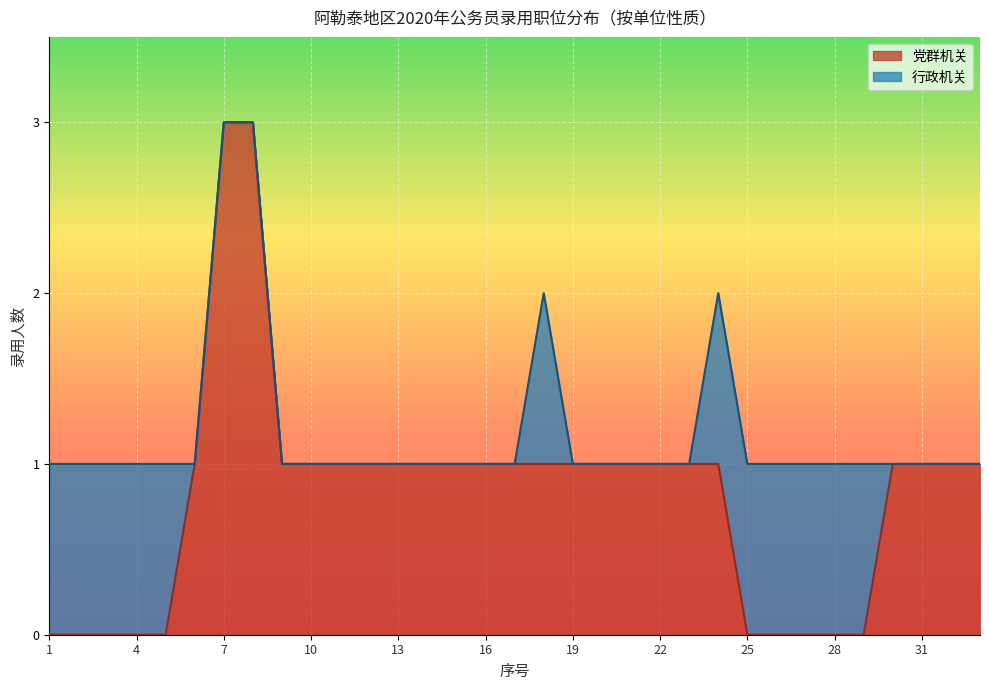

List the labels in order of value, smallest first.

1, 2, 3, 4, 5, 25, 26, 27, 28, 29, 6, 9, 10, 11, 12, 13, 14, 15, 16, 17, 18, 19, 20, 21, 22, 23, 24, 30, 31, 32, 33, 7, 8